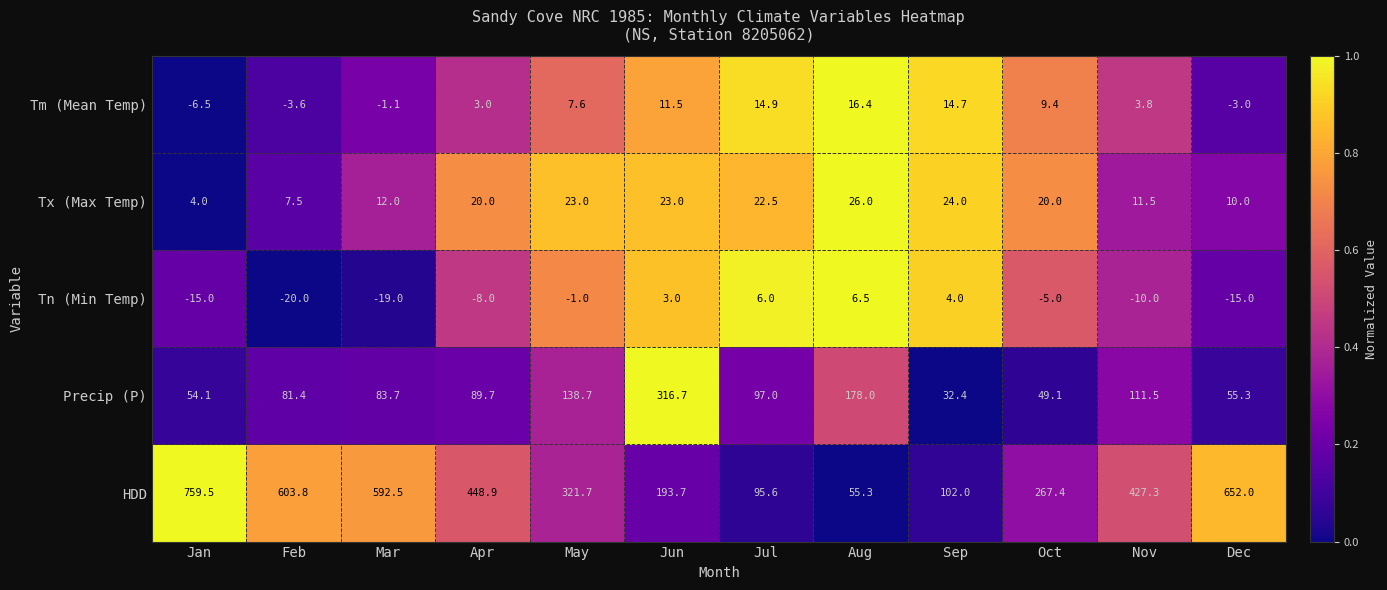

True or false: Tn (Min Temp) has a value of -10.6 at Apr.

False